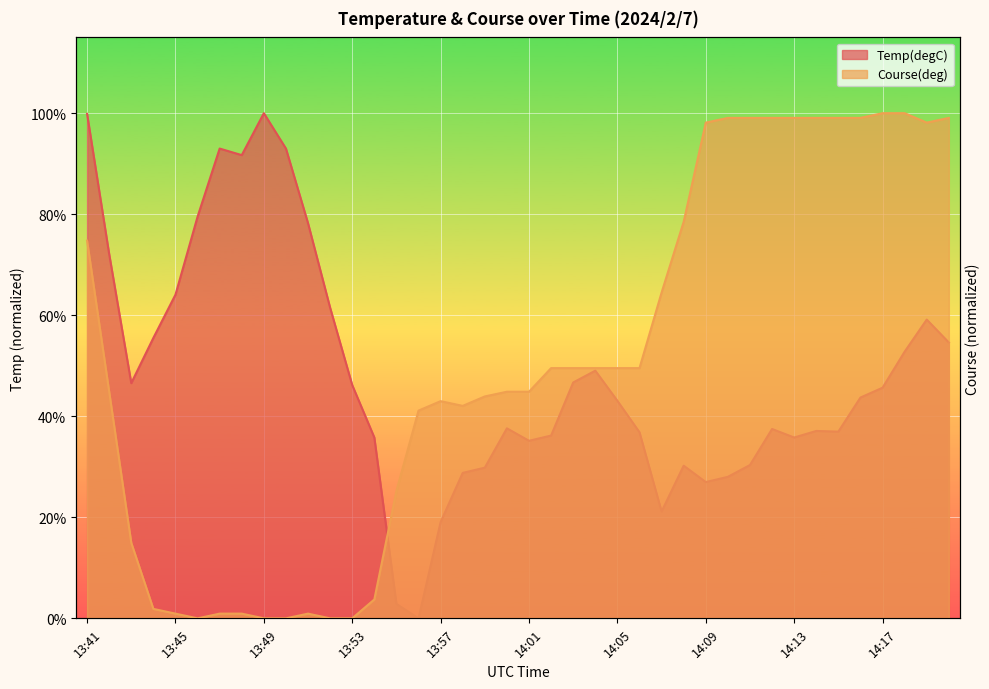

The Course(deg) series shows 0.0 at 13:48. True or false?

False